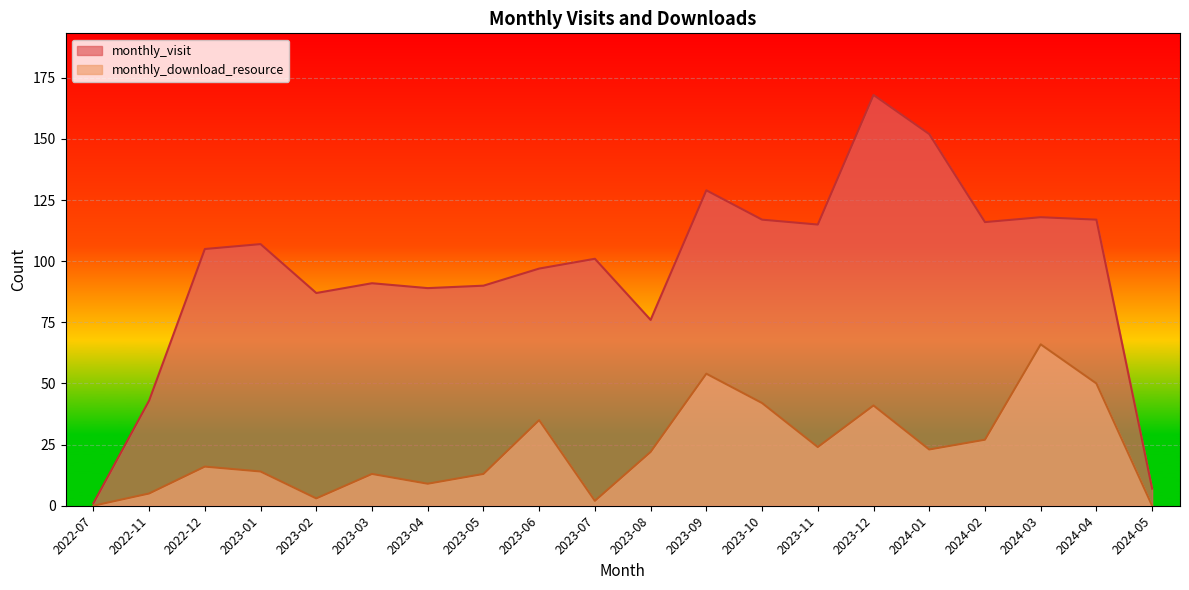

True or false: monthly_visit and monthly_download_resource cross at least once.

False